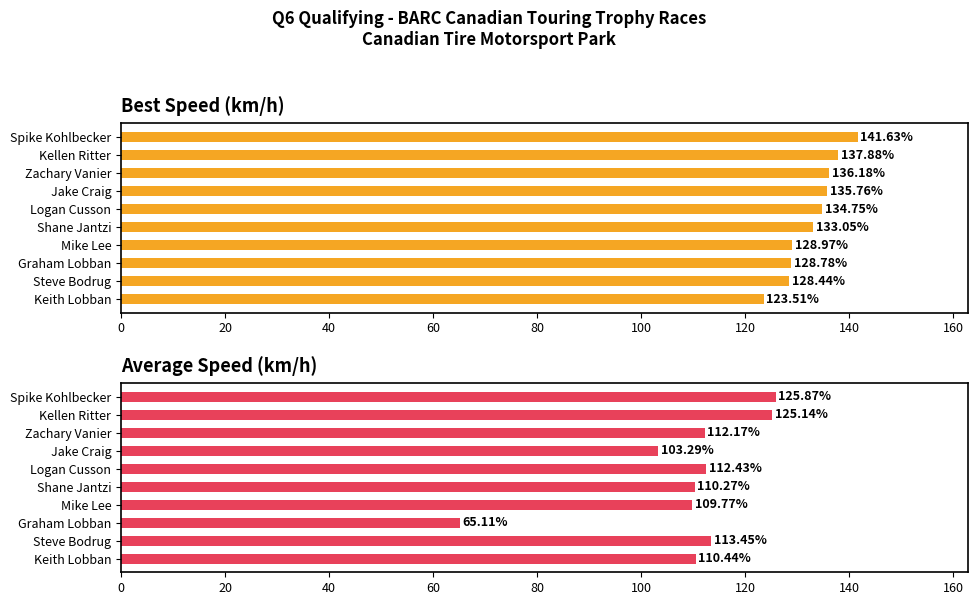

The value of Best Speed at Mike Lee is 129.0. True or false?

True